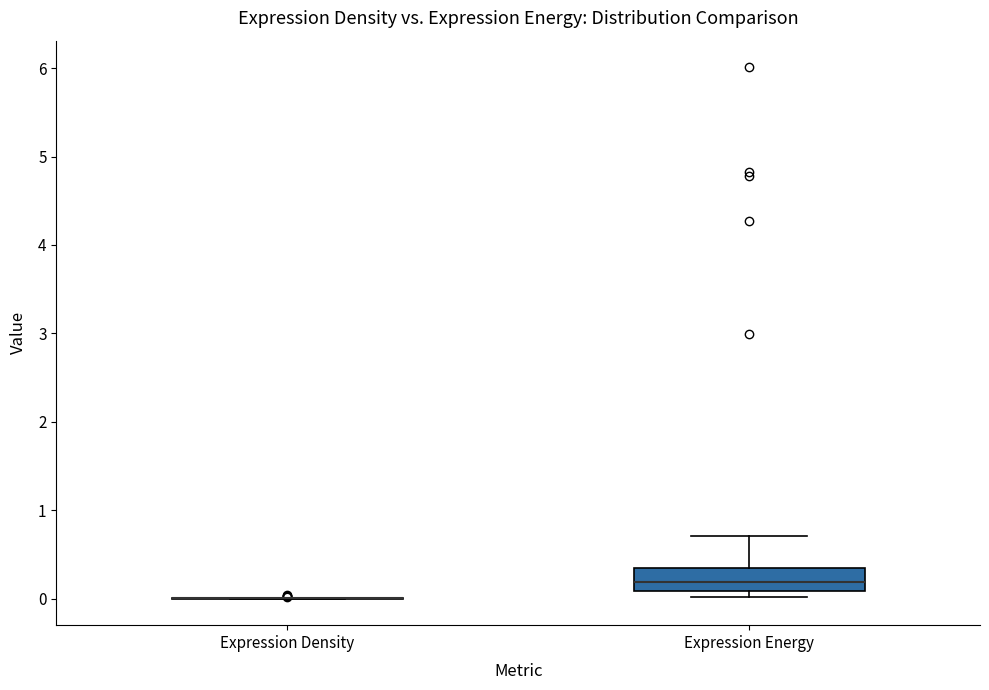

Reading left to right, transcribe this box plot: for each box, give where its median line is, the range the box spans, and where its two whiskers end, as read against the y-axis. The values are not printed on the chart, so give them approximately, as read against the axis.

Expression Density: box collapsed to a line at 0.0, whiskers 0.0 to 0.0
Expression Energy: median 0.2, box 0.1 to 0.3, whiskers 0.0 to 0.7